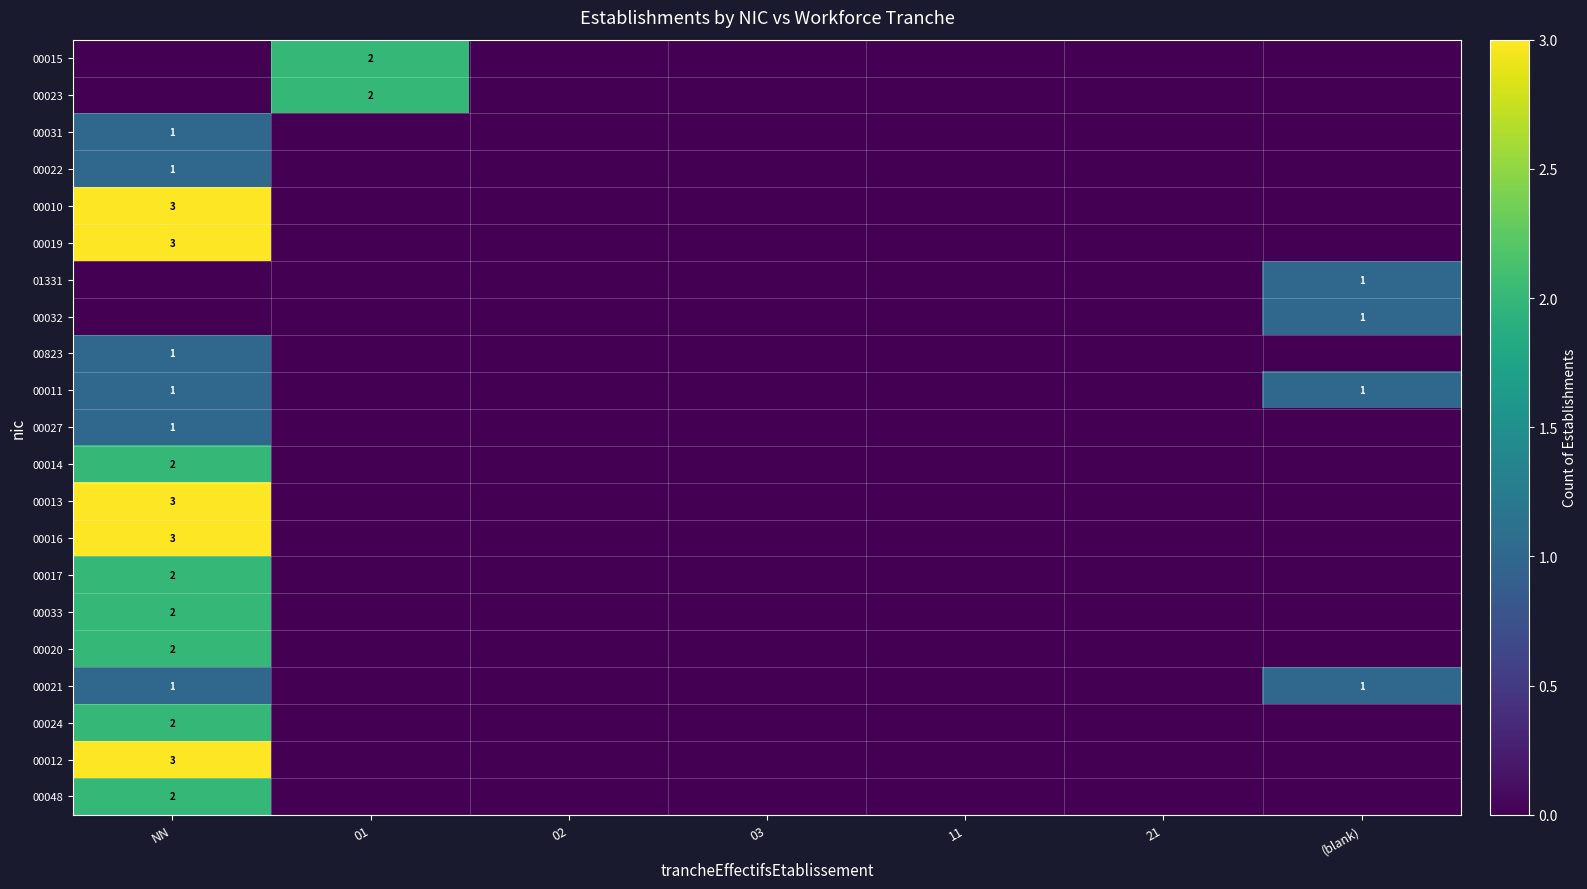

The 00017 series shows 3 at NN. True or false?

False